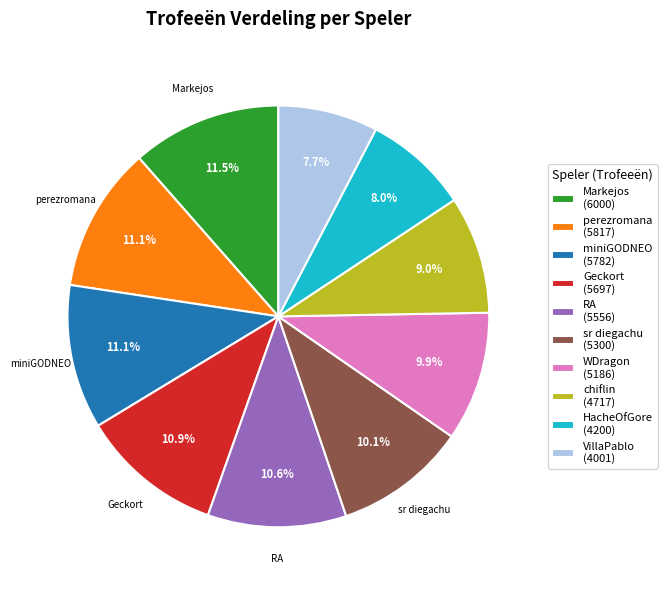

Is the sum of WDragon (5186) and HacheOfGore (4200) greater than half?

No